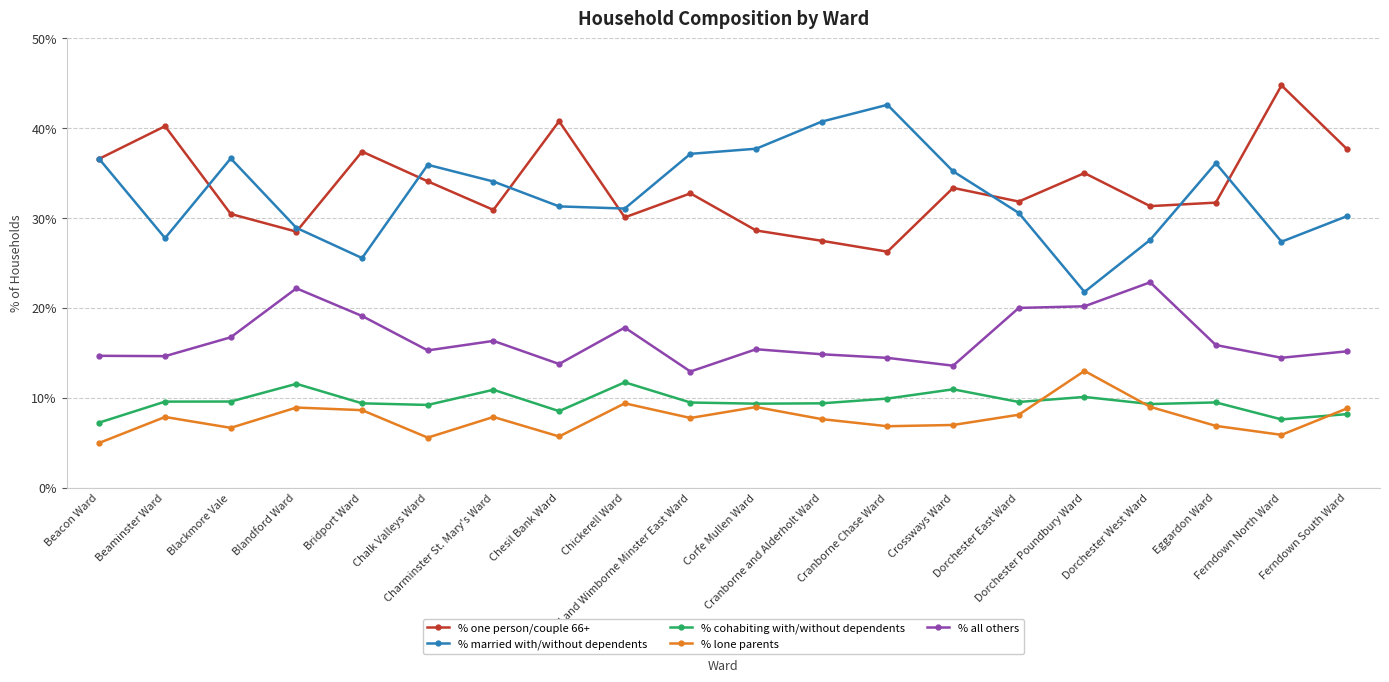

What position from the right is Charminster St. Mary's Ward?

14